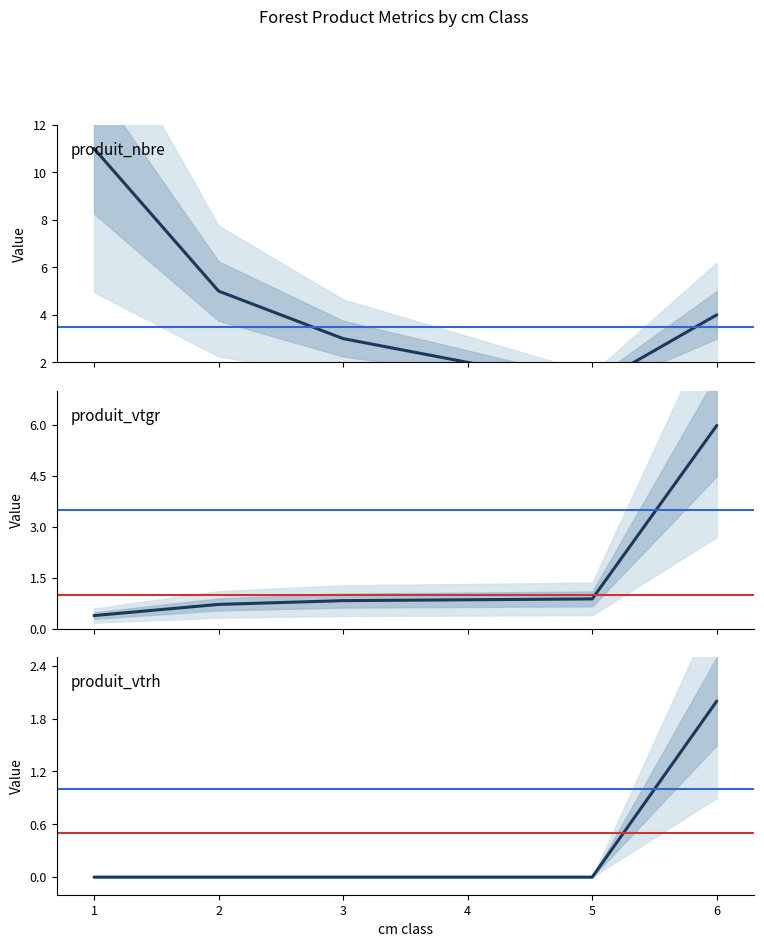

How many positive values does the produit_vtrh series have?

1